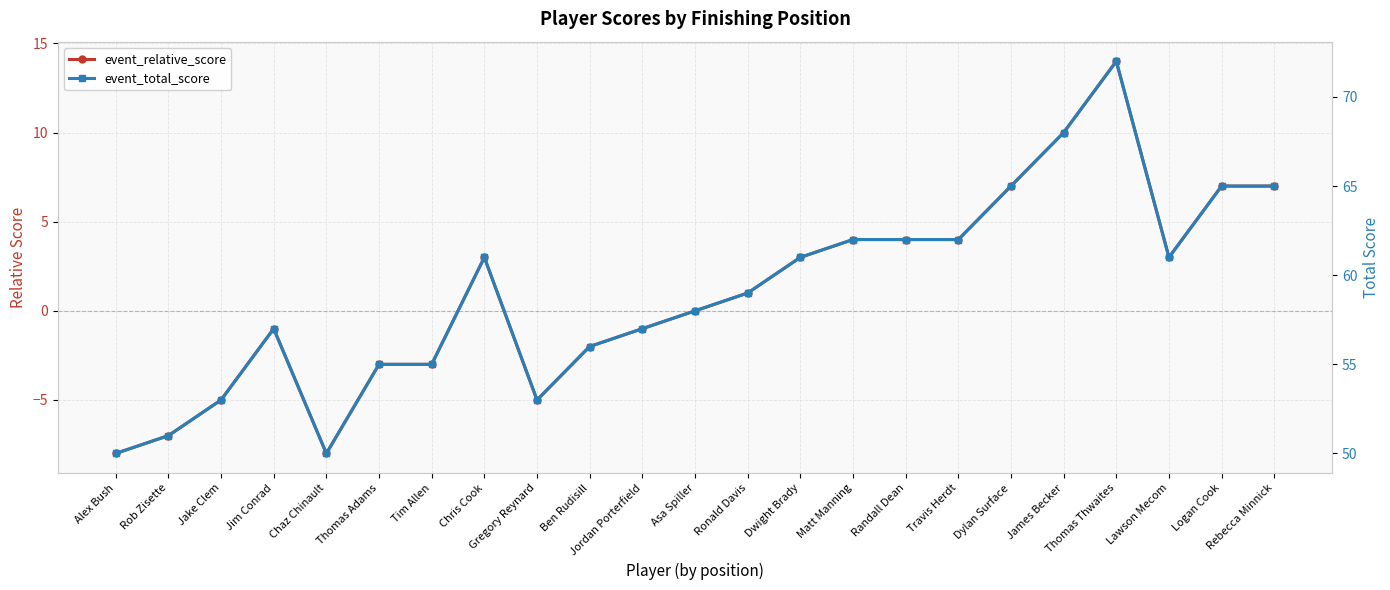

Between James Becker and Jake Clem, which is larger?

James Becker